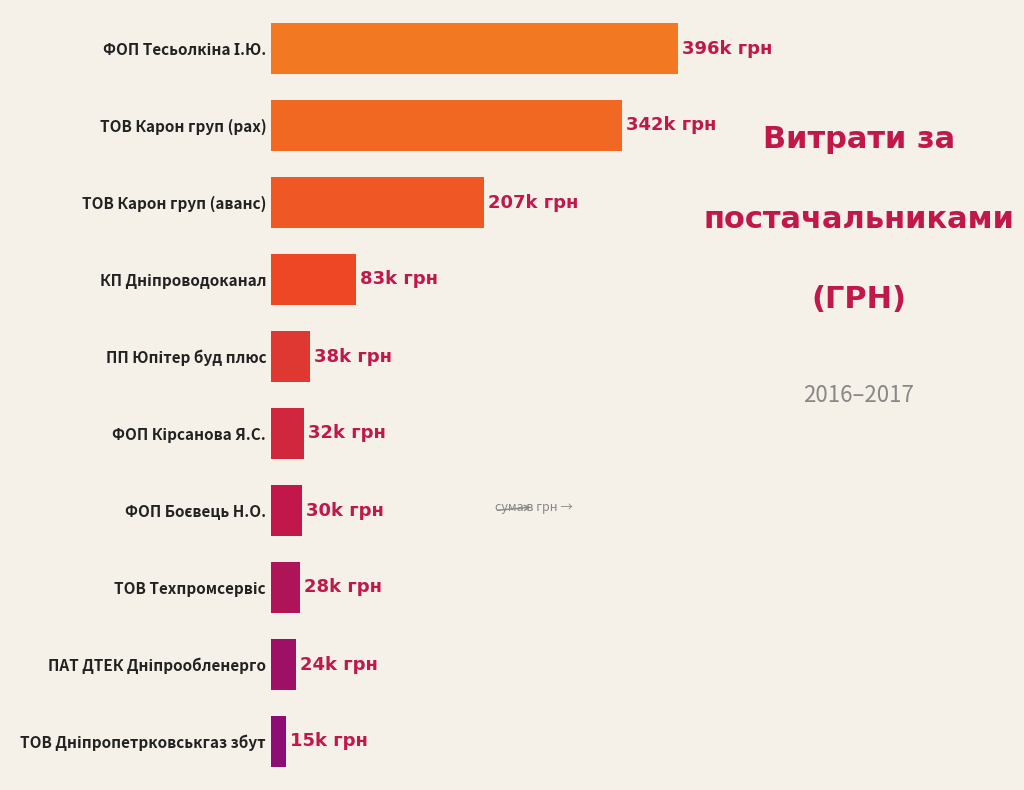

What is the smallest value displayed?

14881.1